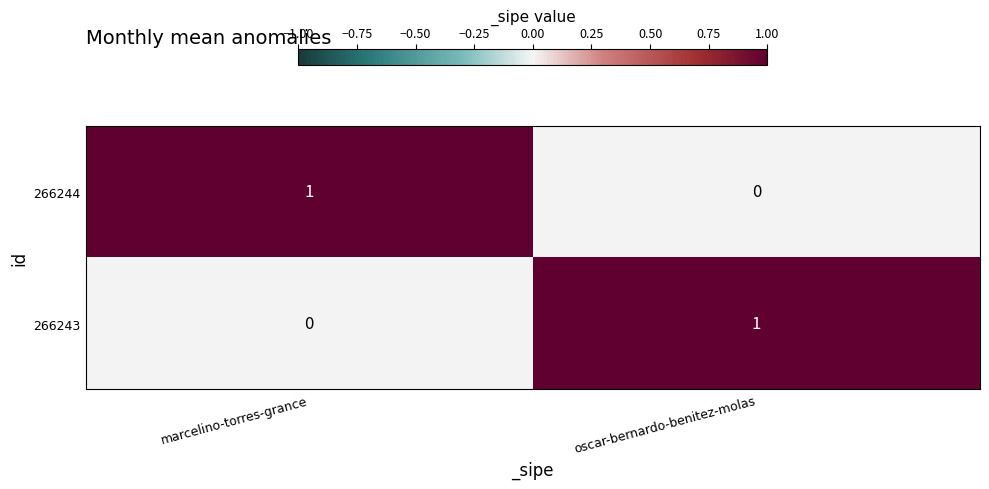

Is the value of 266243 at marcelino-torres-grance greater than the value of 266244 at marcelino-torres-grance?

No